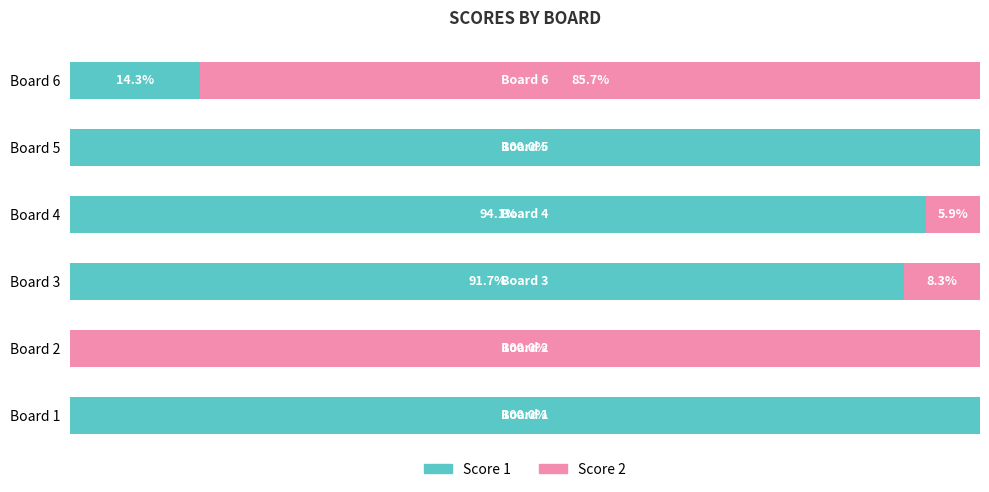

Where is Score 1 nearest to the value 50?

Board 6